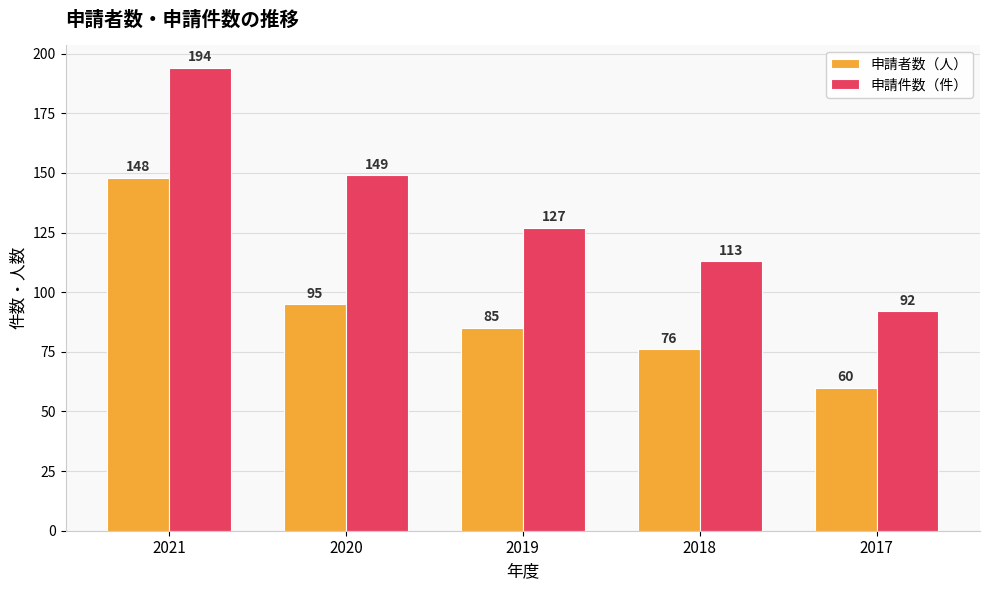

What is the spread (max minus min) of values at 2021?

46